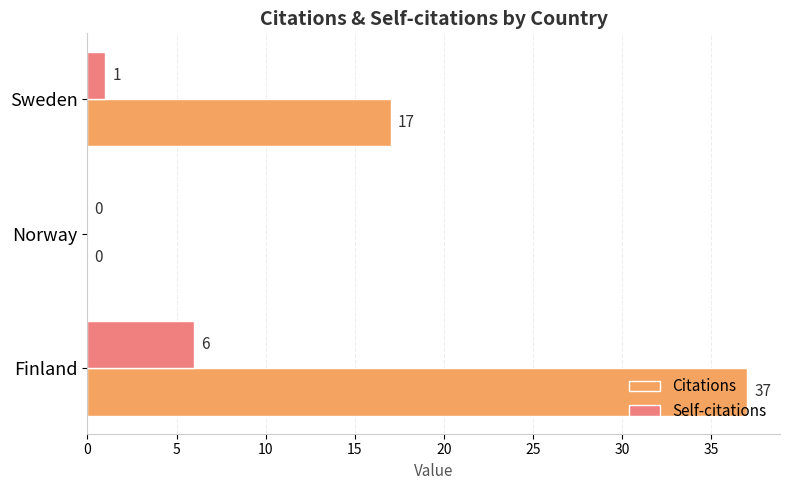

The Self-citations series shows 4 at Norway. True or false?

False